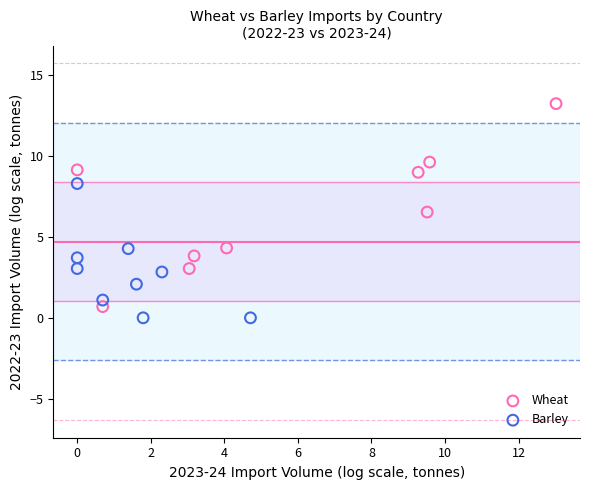

Which series has the widest spread of Y values?

Wheat